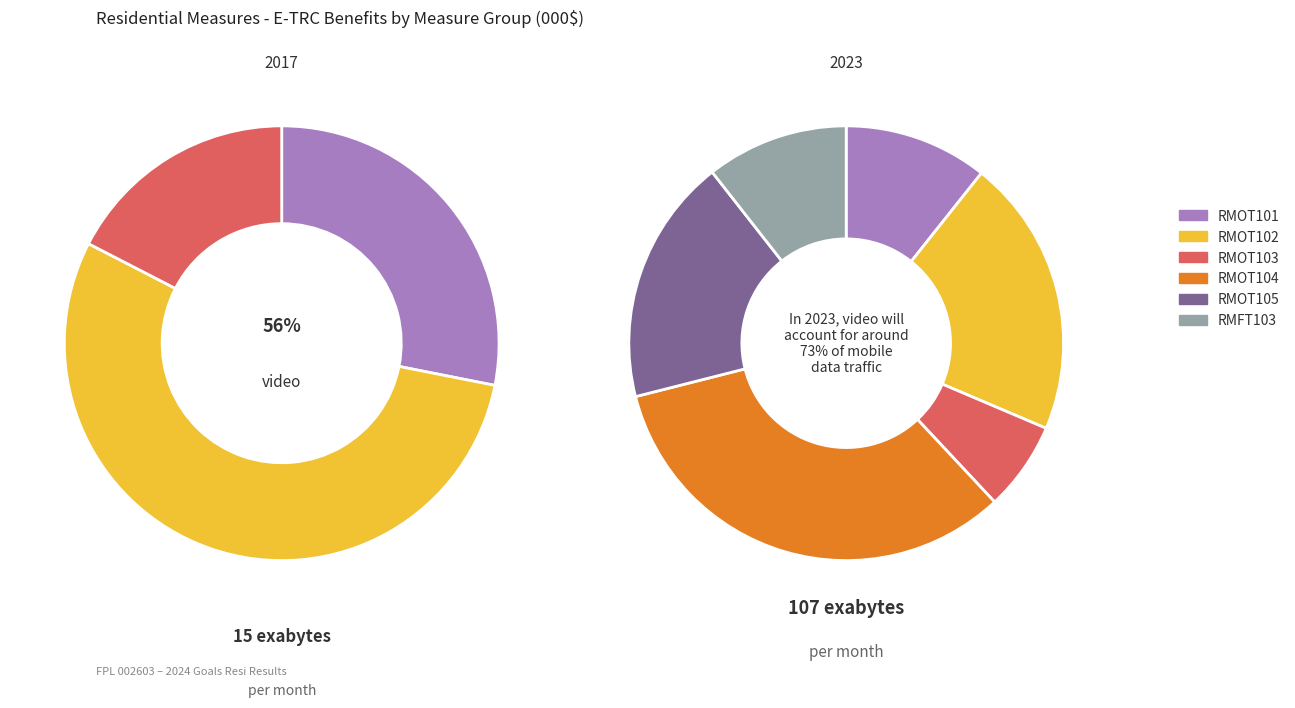

Between RMOT102 and RMOT105, which is larger?

RMOT102